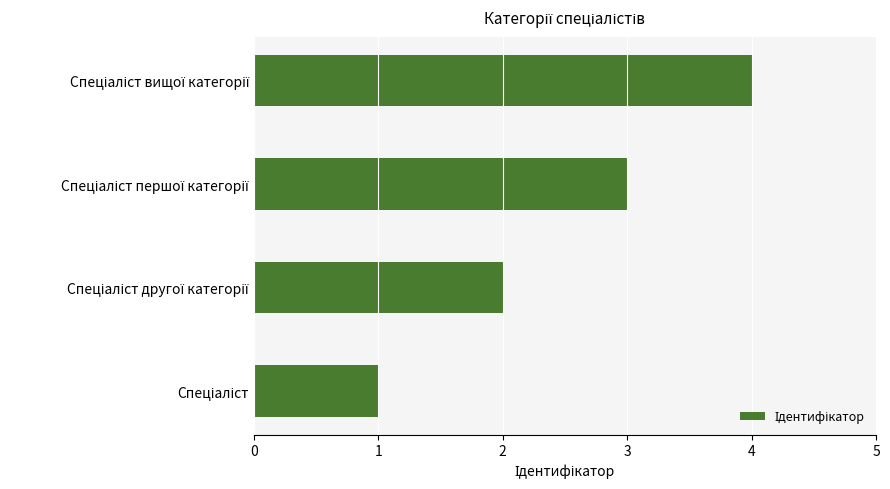

What is the difference between the second highest and minimum values?

2